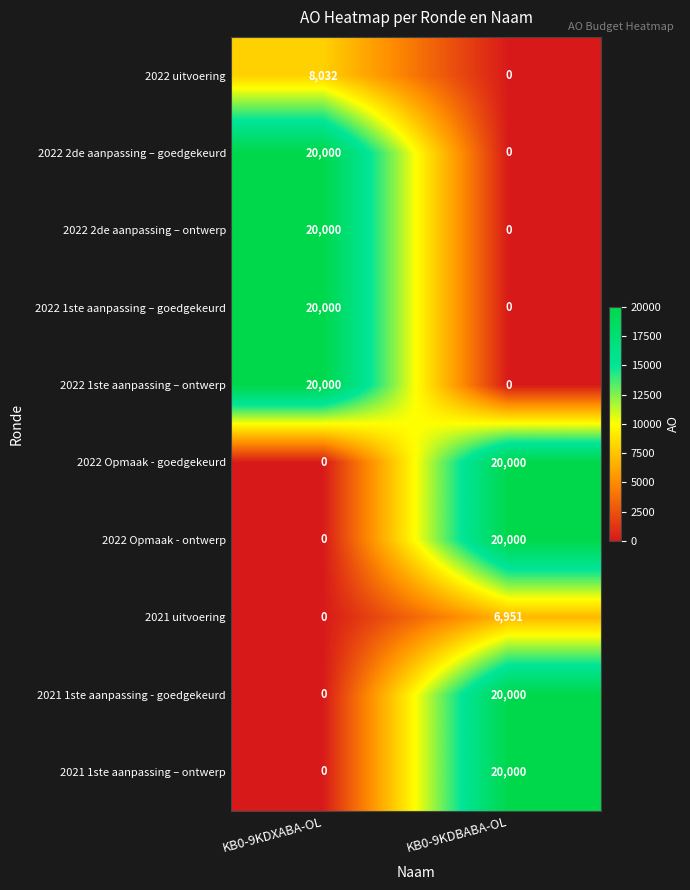

True or false: 2022 1ste aanpassing – goedgekeurd has a value of 0 at KB0-9KDBABA-OL.

True